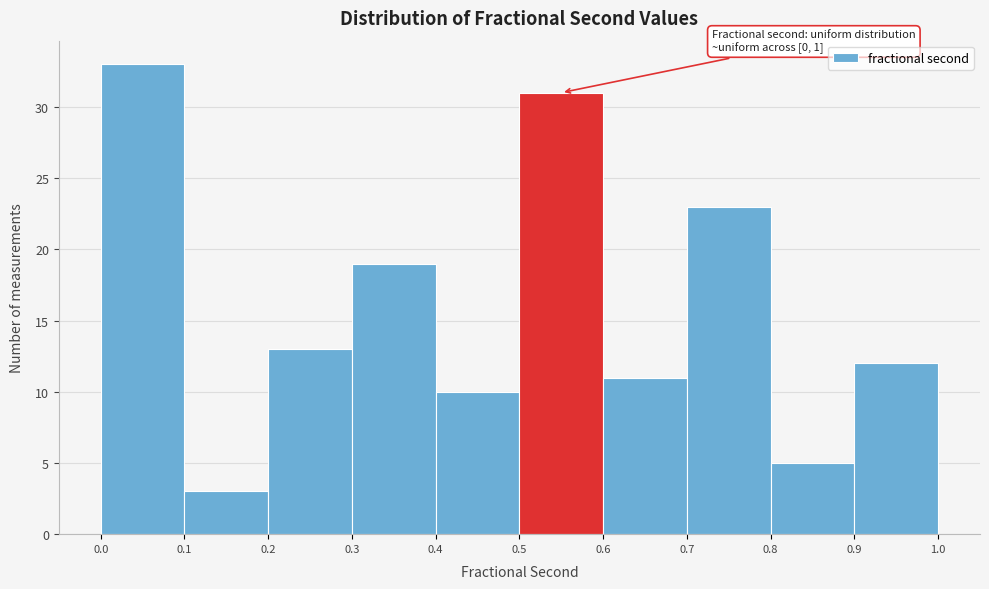

Which range on the x-axis has the tallest bar?

0.0 to 0.1